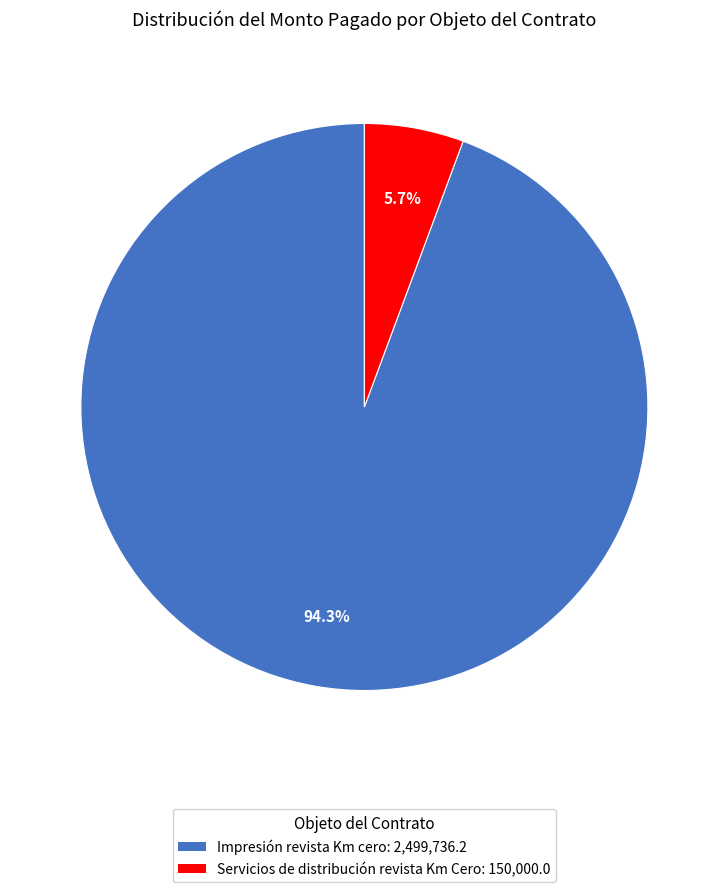

What percentage is the Servicios de distribución revista Km Cero slice, to the nearest percent?

6%